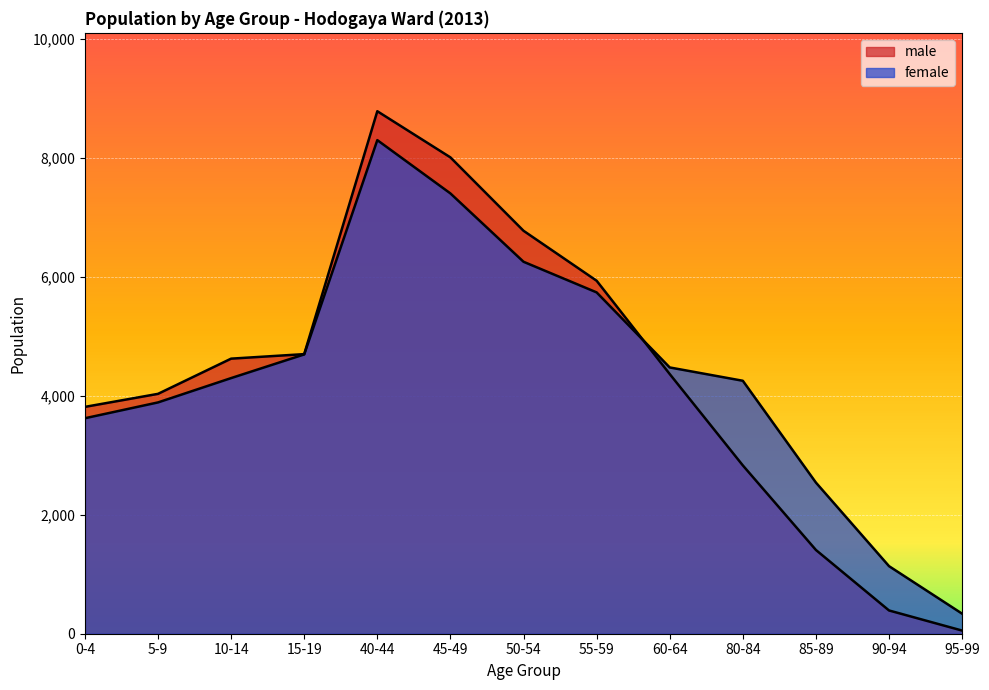

Rank the categories by female value from highest to lowest.

40-44, 45-49, 50-54, 55-59, 15-19, 60-64, 10-14, 80-84, 5-9, 0-4, 85-89, 90-94, 95-99